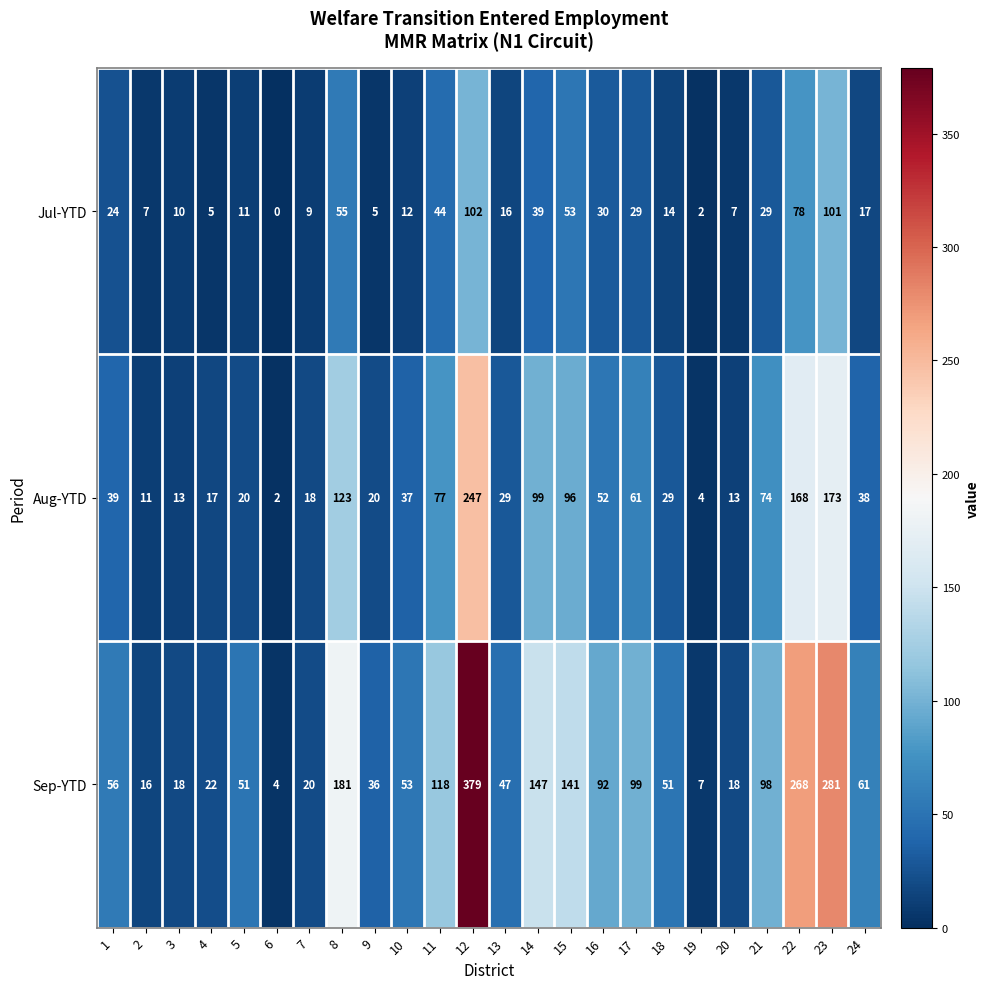

Which series has the largest range (max minus min)?

Sep-YTD